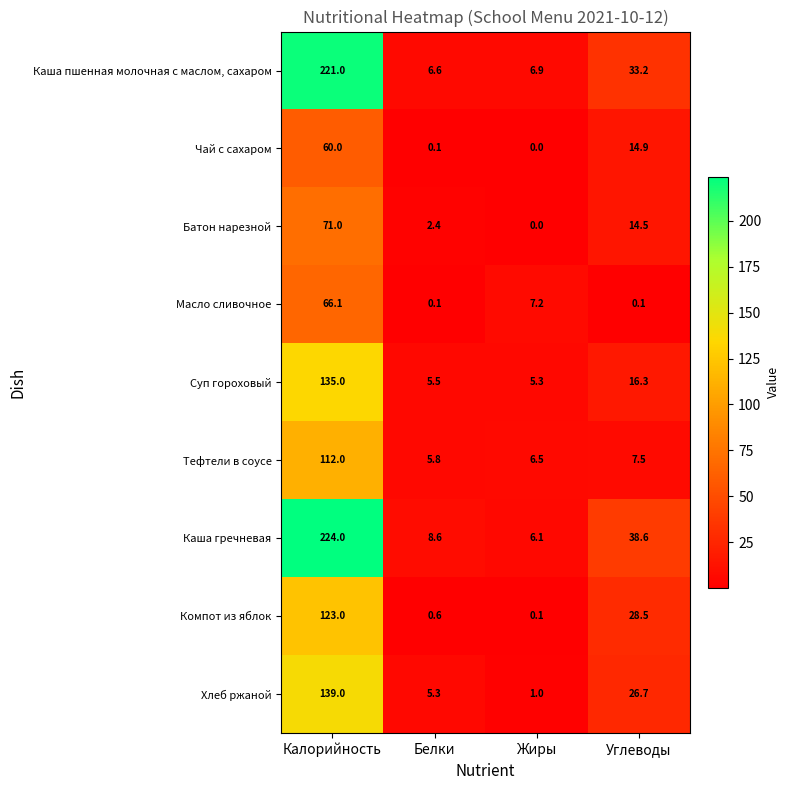

Which series has the widest spread of values?

Каша гречневая